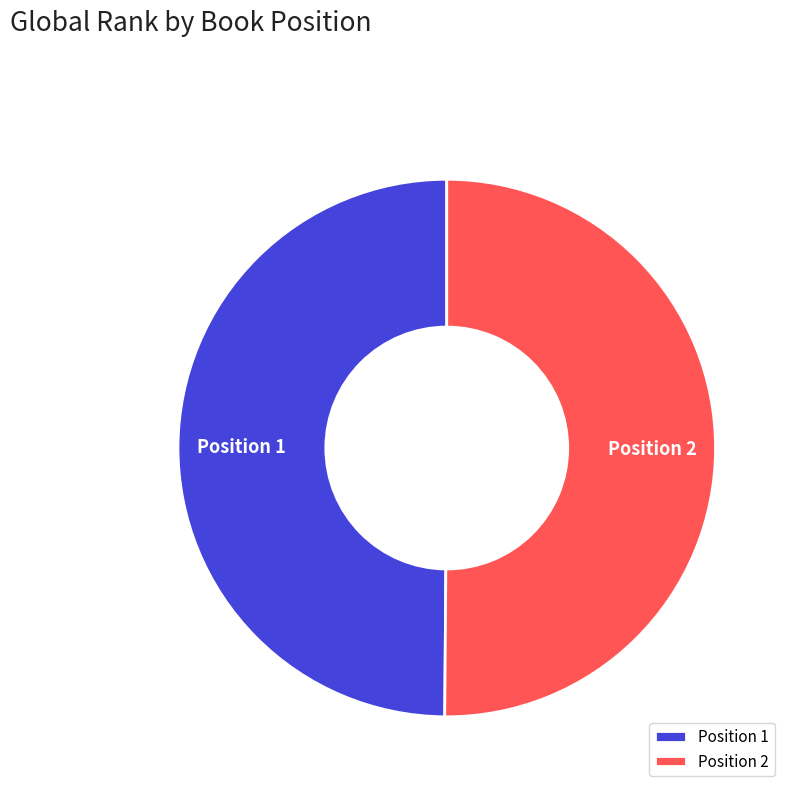

Approximately how many times larger is the value at Position 2 compared to Position 1?

1.0